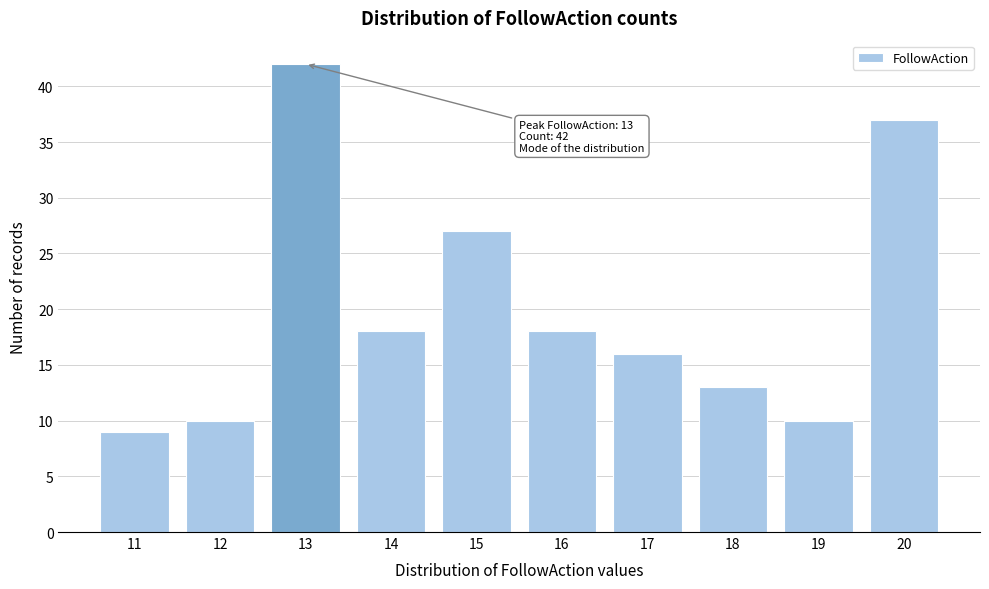

Reading left to right, what are all the values shown in this chart?

9	10	42	18	27	18	16	13	10	37